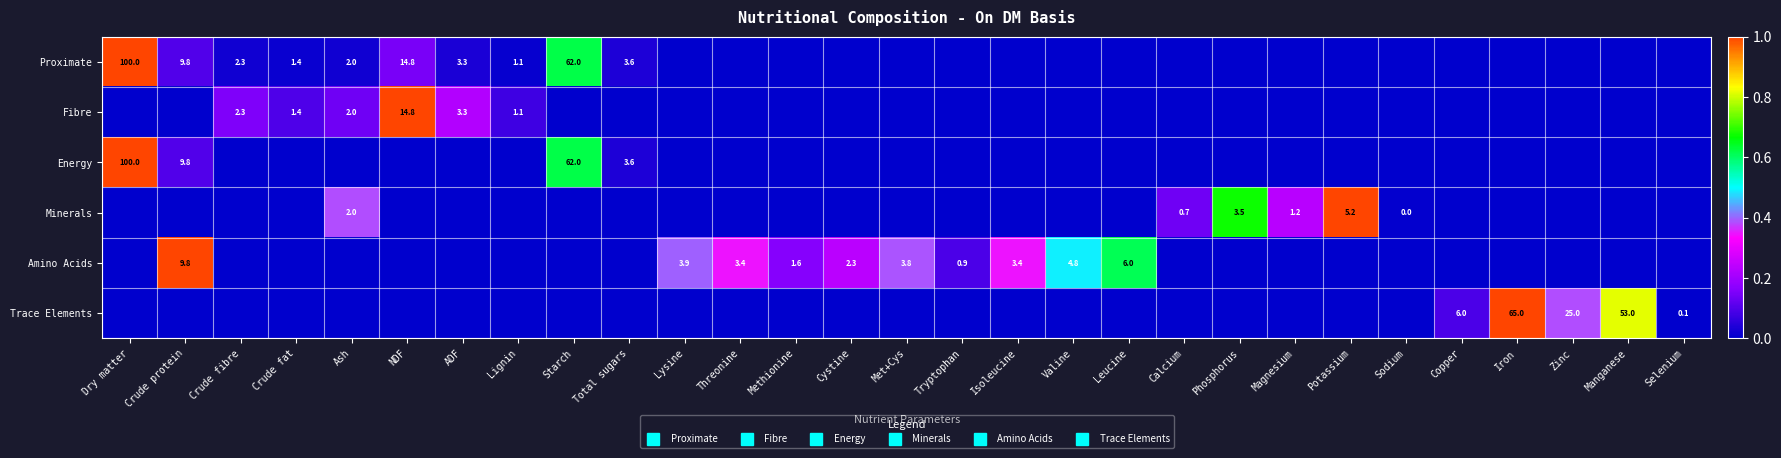

True or false: Minerals has a value of 0.4 at Valine.

False